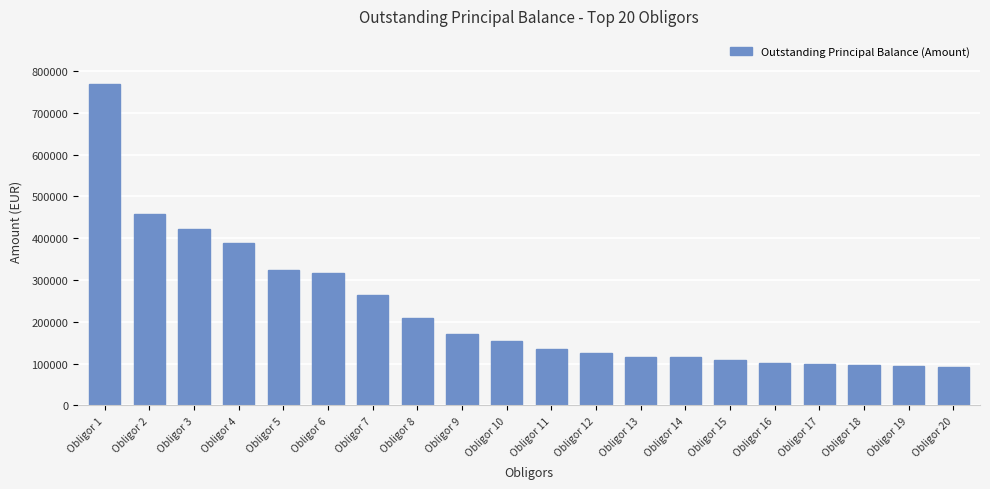

What is the ratio of the value at Obligor 2 to the value at Obligor 17?

4.7